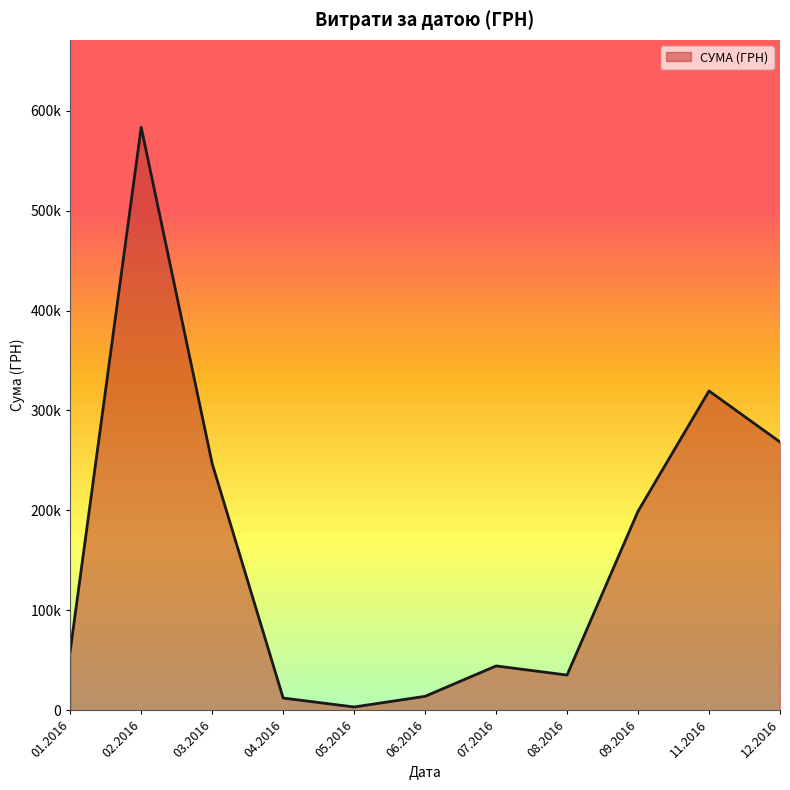

Is this an area chart (filled region under the line)?

Yes